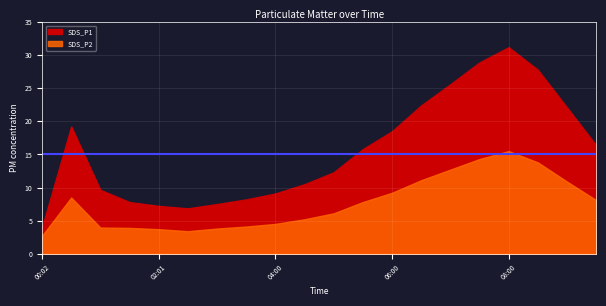

What is the sum of all SDS_P2 values?

153.2